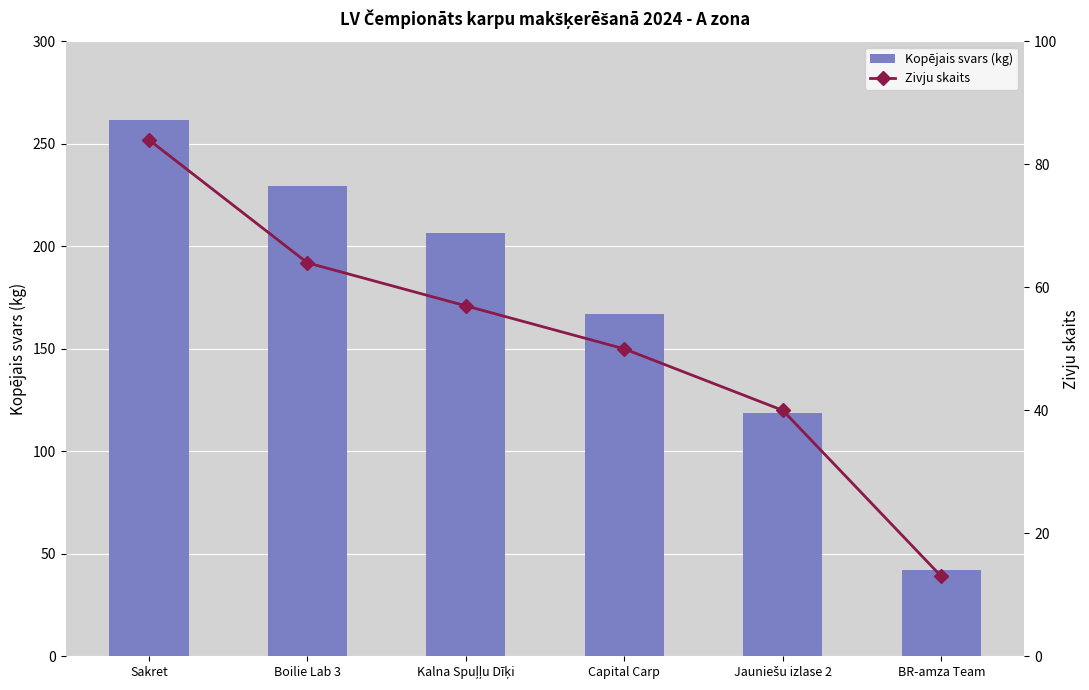

Reading right to left, transcribe all the data shown in this chart.

Kopējais svars (kg): 42.0	118.5	166.8	206.7	229.5	261.9
Zivju skaits: 13.0	40.0	50.0	57.0	64.0	84.0